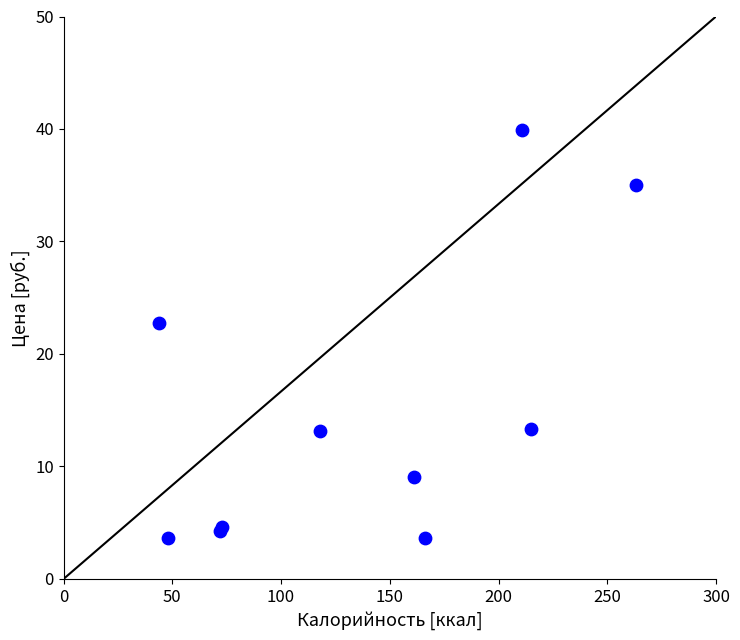

What Y value in the scatter plot is closest to 21?

22.7